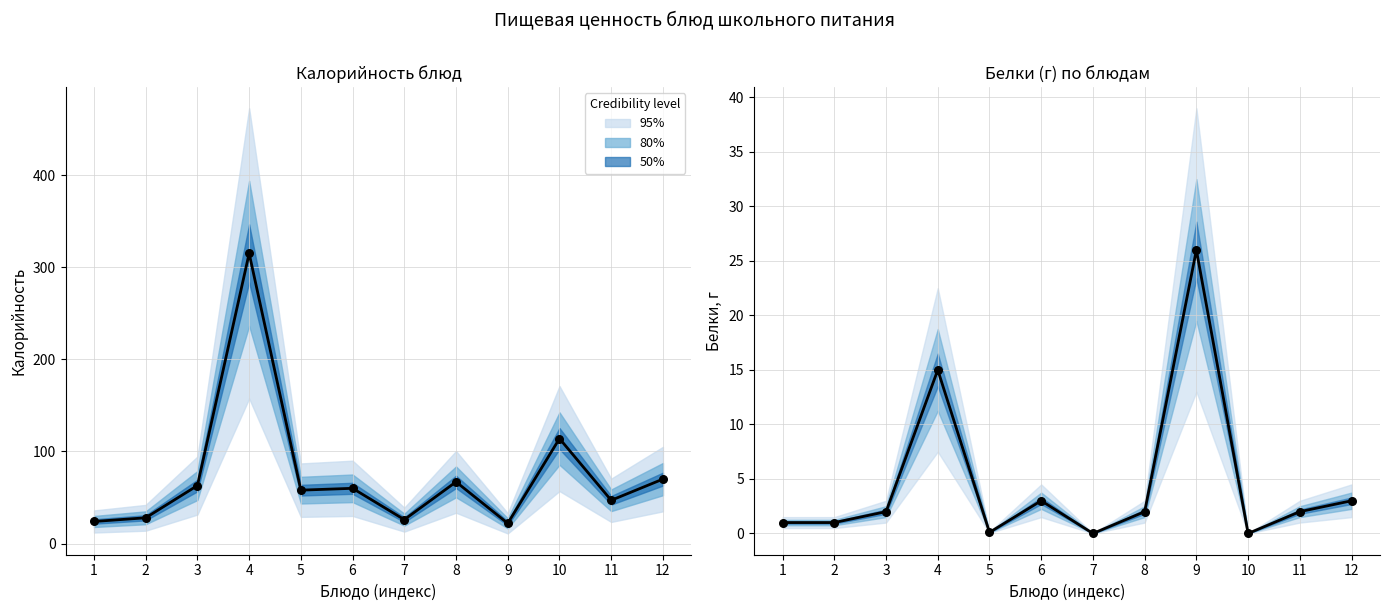

At how many categories does at least one series exceed 12?

12